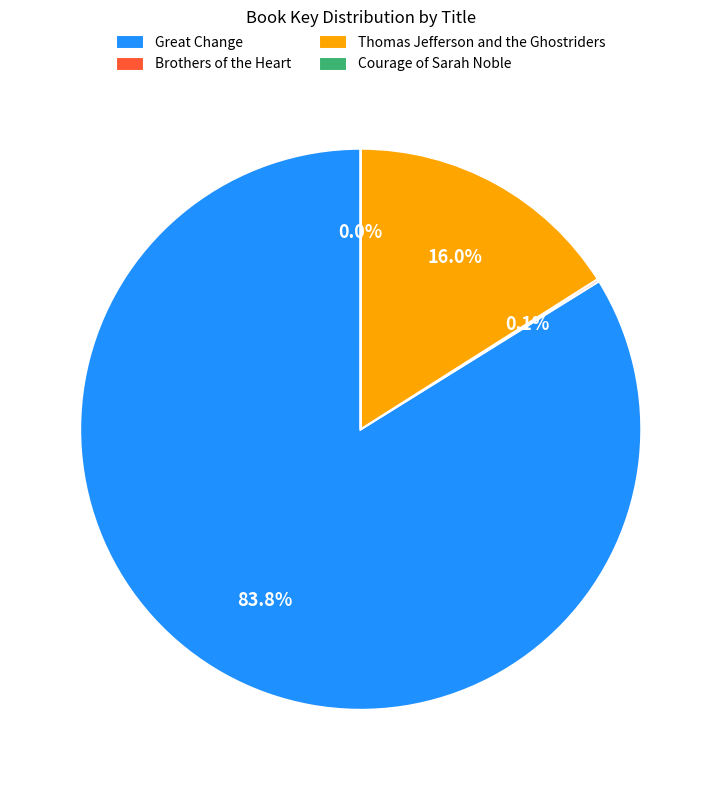

What is the majority slice?

Great Change